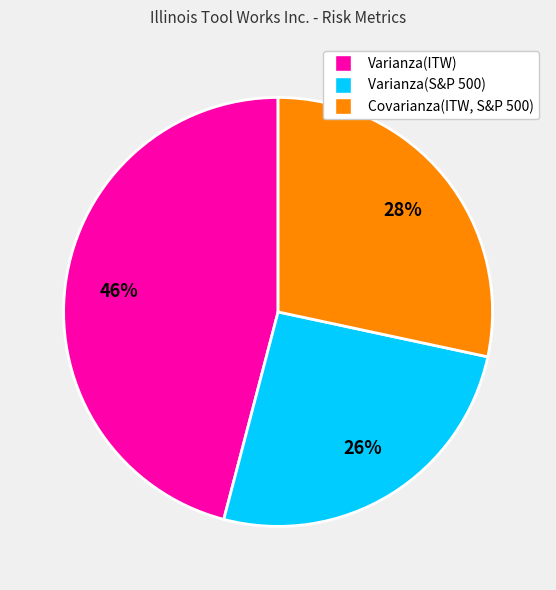

Is there any slice that represents more than half of the pie?

No